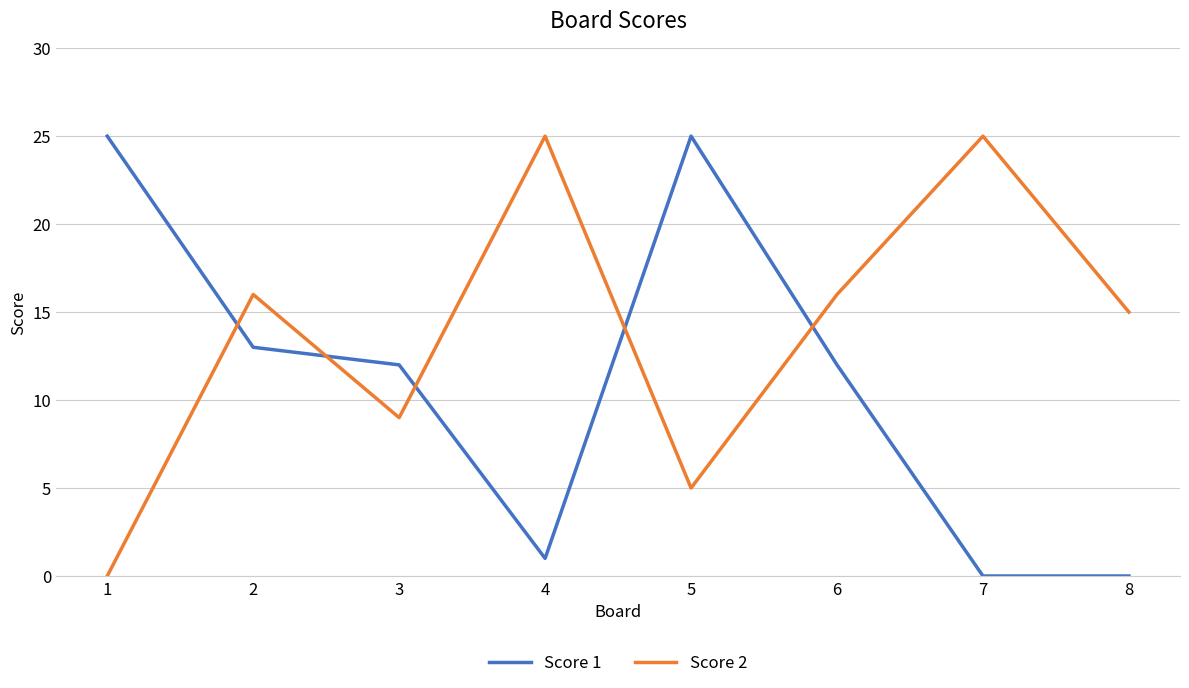

Rank the series by their average value, from lowest to highest.

Score 1, Score 2